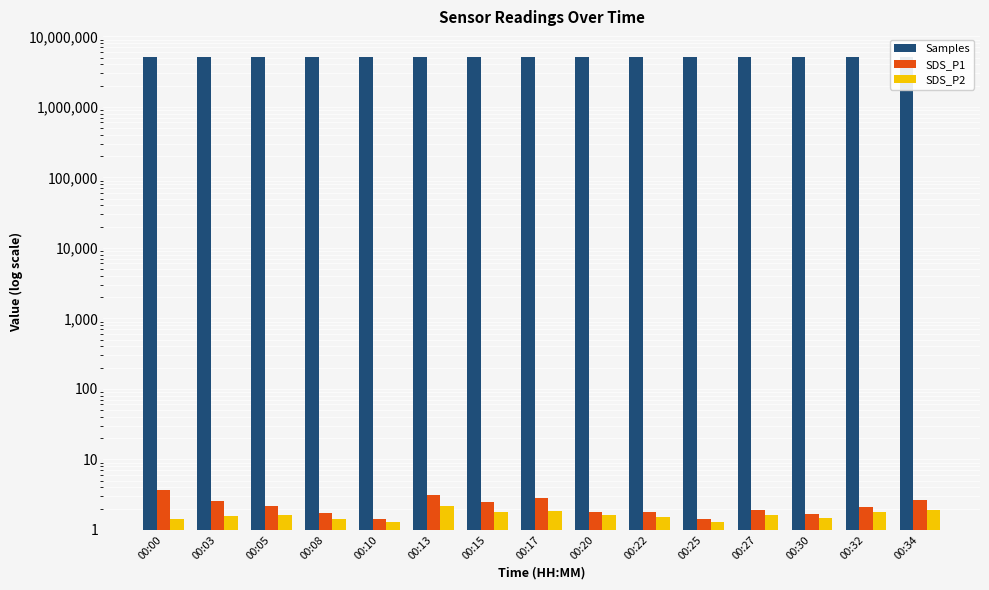

The SDS_P1 series shows 3.7 at 00:00. True or false?

True